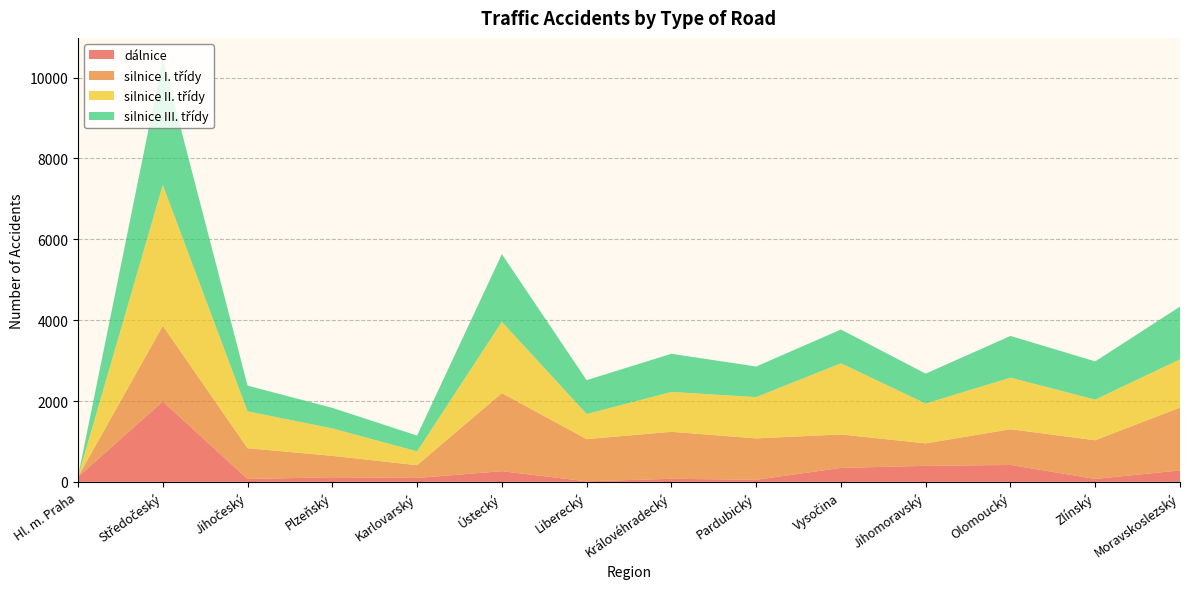

Reading left to right, extract all data points from this chart.

dálnice: Hl. m. Praha=121	Středočeský=1989	Jihočeský=70	Plzeňský=114	Karlovarský=96	Ústecký=264	Liberecký=13	Královéhradecký=76	Pardubický=51	Vysočina=345	Jihomoravský=396	Olomoucký=418	Zlínský=72	Moravskoslezský=283
silnice I. třídy: Hl. m. Praha=4	Středočeský=1871	Jihočeský=762	Plzeňský=529	Karlovarský=316	Ústecký=1932	Liberecký=1044	Královéhradecký=1162	Pardubický=1024	Vysočina=828	Jihomoravský=556	Olomoucký=884	Zlínský=957	Moravskoslezský=1554
silnice II. třídy: Hl. m. Praha=4	Středočeský=3485	Jihočeský=912	Plzeňský=680	Karlovarský=342	Ústecký=1765	Liberecký=621	Královéhradecký=986	Pardubický=1022	Vysočina=1760	Jihomoravský=986	Olomoucký=1276	Zlínský=1006	Moravskoslezský=1195
silnice III. třídy: Hl. m. Praha=2	Středočeský=3114	Jihočeský=637	Plzeňský=507	Karlovarský=391	Ústecký=1672	Liberecký=838	Královéhradecký=944	Pardubický=756	Vysočina=835	Jihomoravský=739	Olomoucký=1032	Zlínský=945	Moravskoslezský=1303